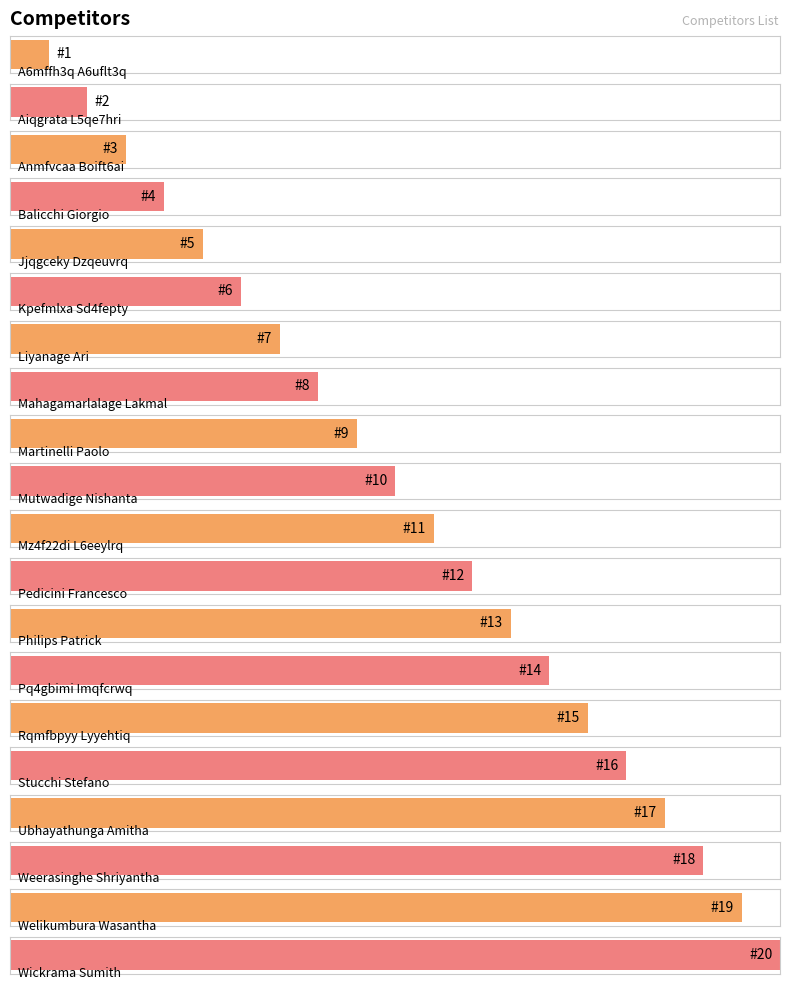

List the labels in order of value, largest first.

Wickrama Sumith, Welikumbura Wasantha, Weerasinghe Shriyantha, Ubhayathunga Amitha, Stucchi Stefano, Rqmfbpyy Lyyehtiq, Pq4gbimi Imqfcrwq, Philips Patrick, Pedicini Francesco, Mz4f22di L6eeylrq, Mutwadige Nishanta, Martinelli Paolo, Mahagamarlalage Lakmal, Liyanage Ari, Kpefmlxa Sd4fepty, Jjqgceky Dzqeuvrq, Balicchi Giorgio, Anmfvcaa Boift6ai, Aiqgrata L5qe7hri, A6mffh3q A6uflt3q